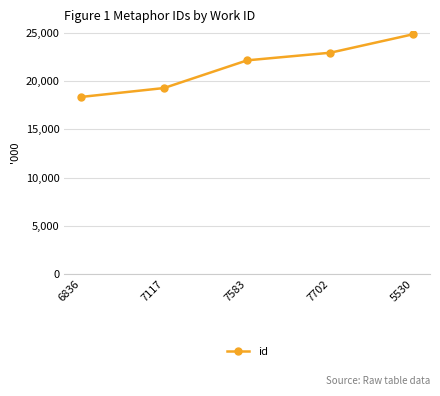

What is the smallest value displayed?

18353